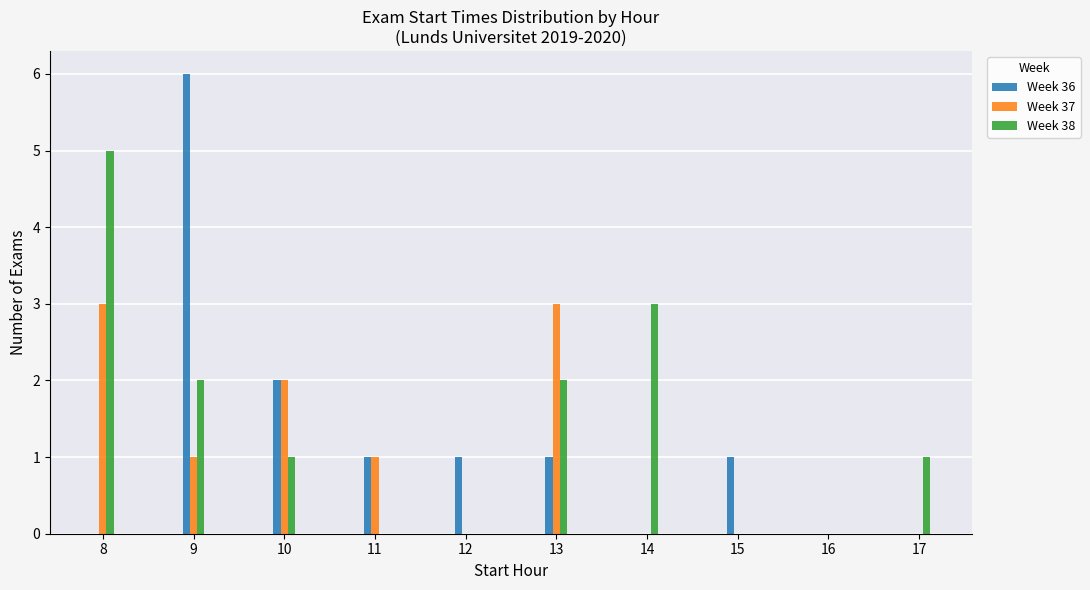

Are the bars grouped side by side (vs. stacked)?

Yes